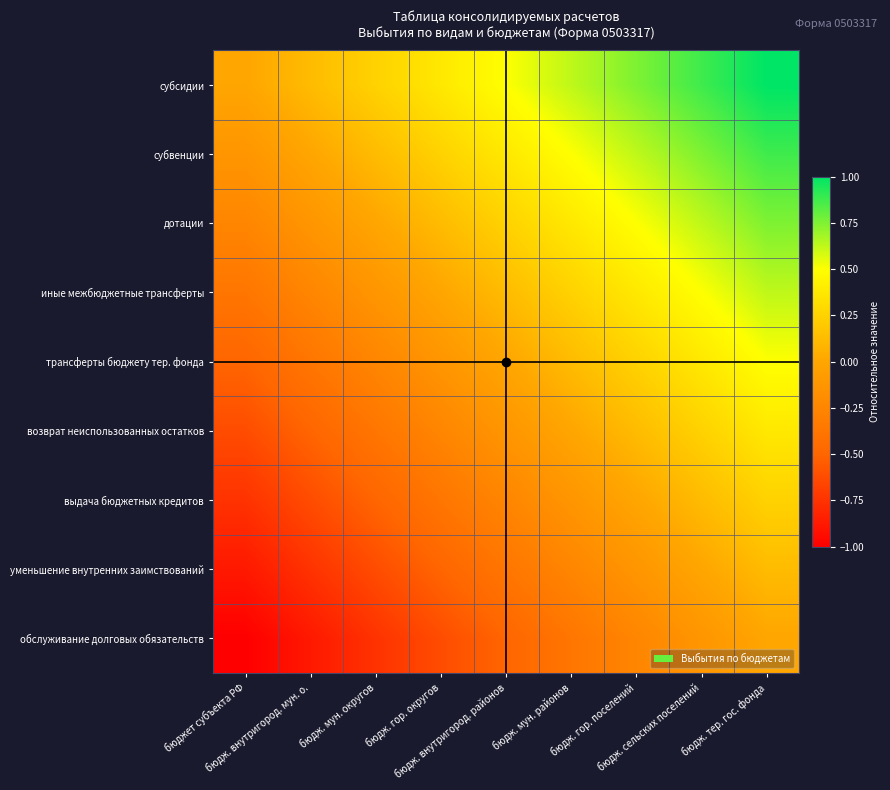

At how many categories does at least one series exceed 0?

8